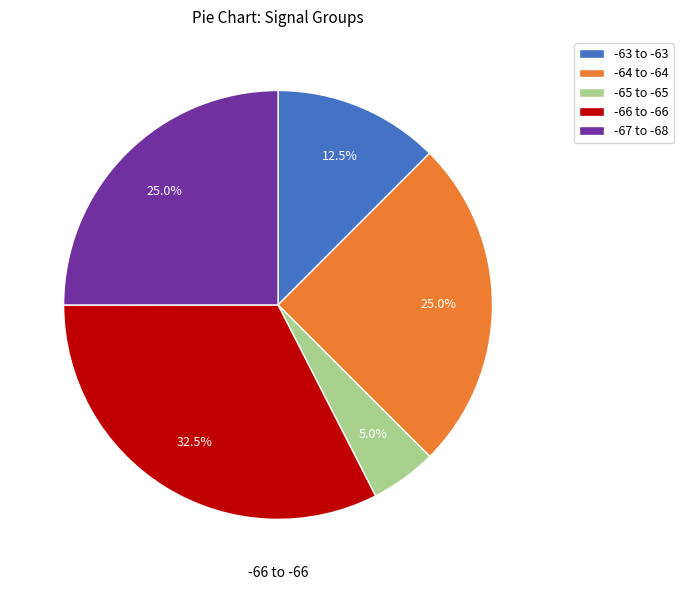

Count the number of slices in the pie.

5